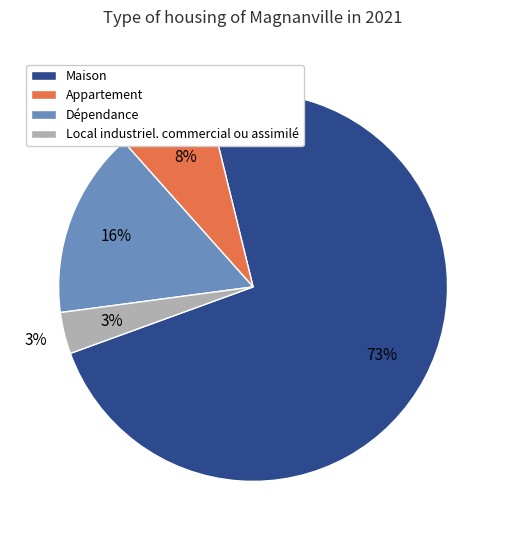

Between Dépendance and Appartement, which is larger?

Dépendance